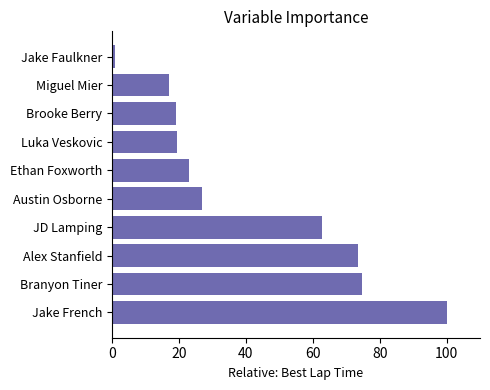

Between Branyon Tiner and Luka Veskovic, which is larger?

Branyon Tiner